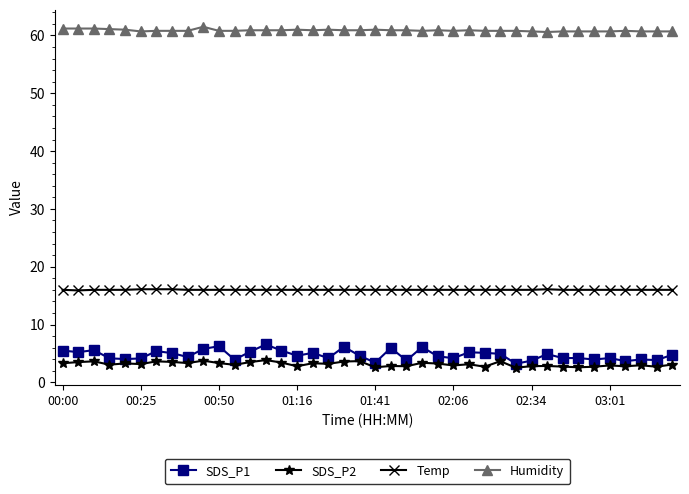

What is the value of the SDS_P1 point at the 6th from the left?

4.1